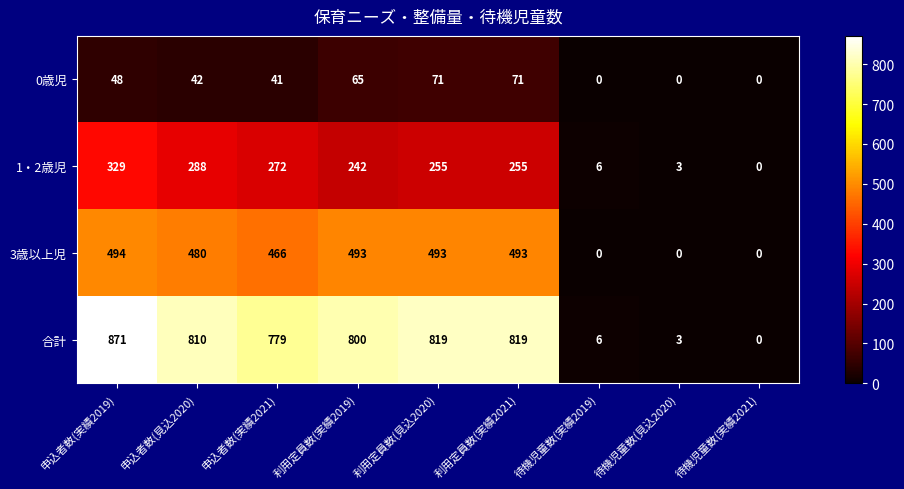

List the series in order of their peak value, highest first.

合計, 3歳以上児, 1・2歳児, 0歳児